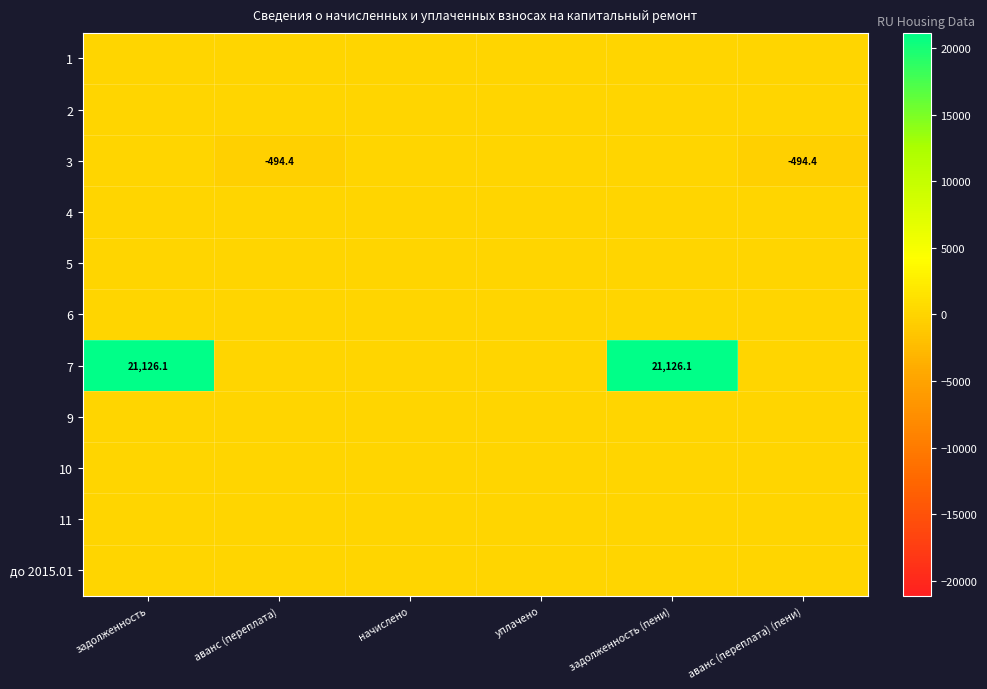

At how many categories does at least one series exceed 5830?

2